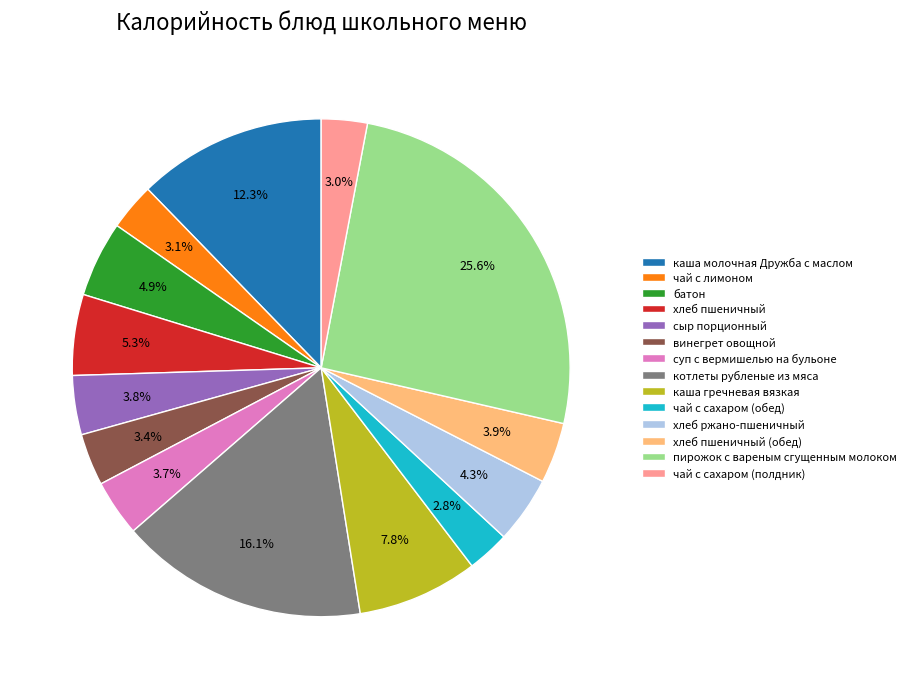

To the nearest percent, what percentage of the pie is котлеты рубленые из мяса?

16%